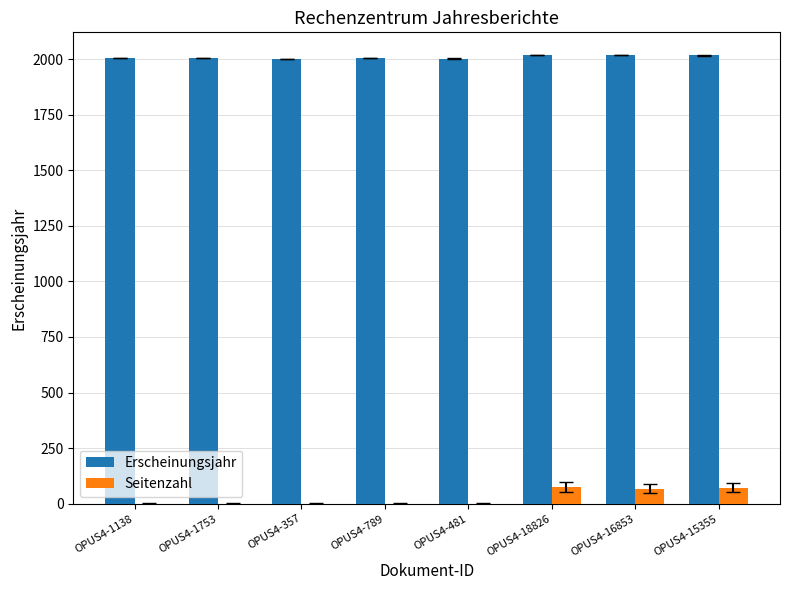

Are the bars grouped side by side (vs. stacked)?

Yes